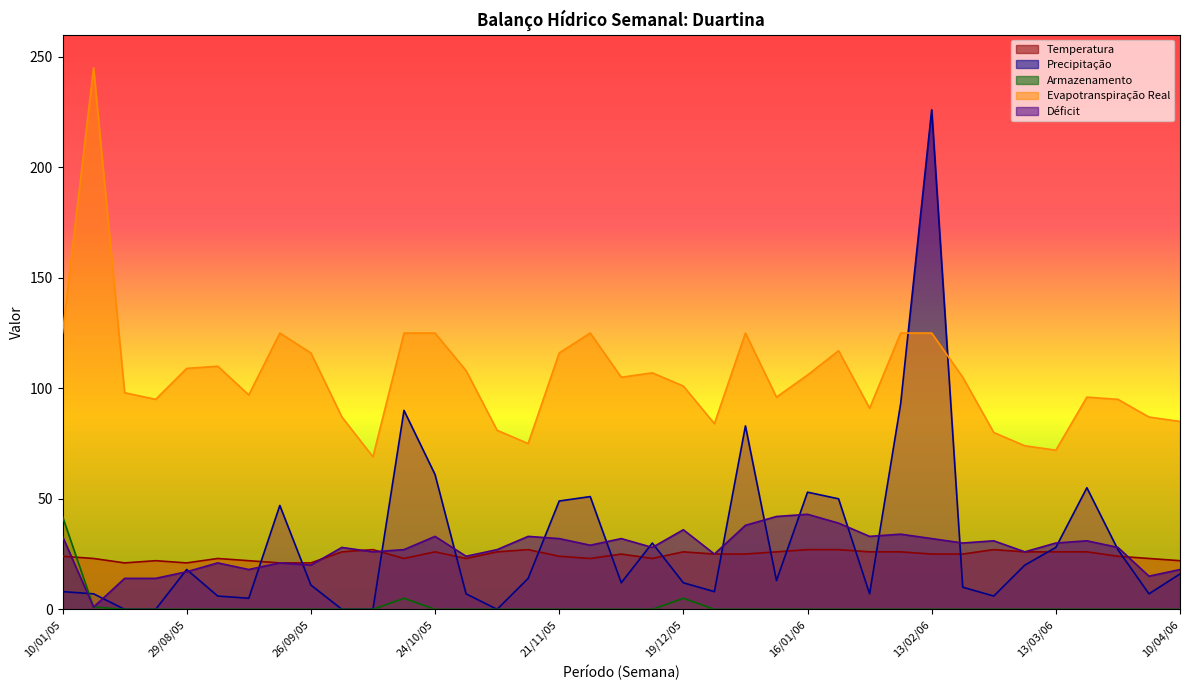

At which label does Precipitação reach its minimum?

15/08/05